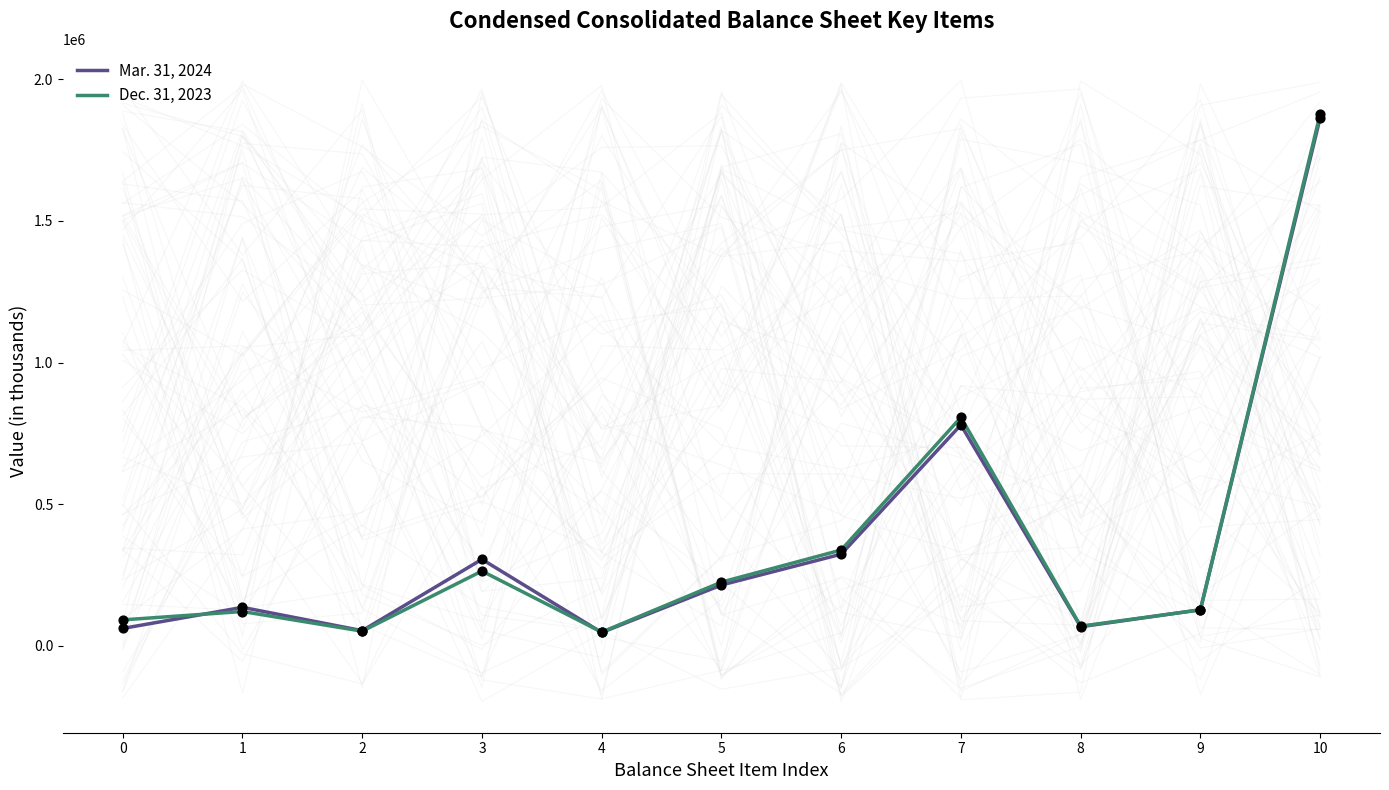

What are all the series names shown in the legend?

Mar. 31, 2024, Dec. 31, 2023